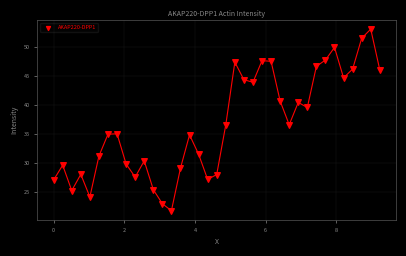

What is the range of Y values (max minus min)?

31.2